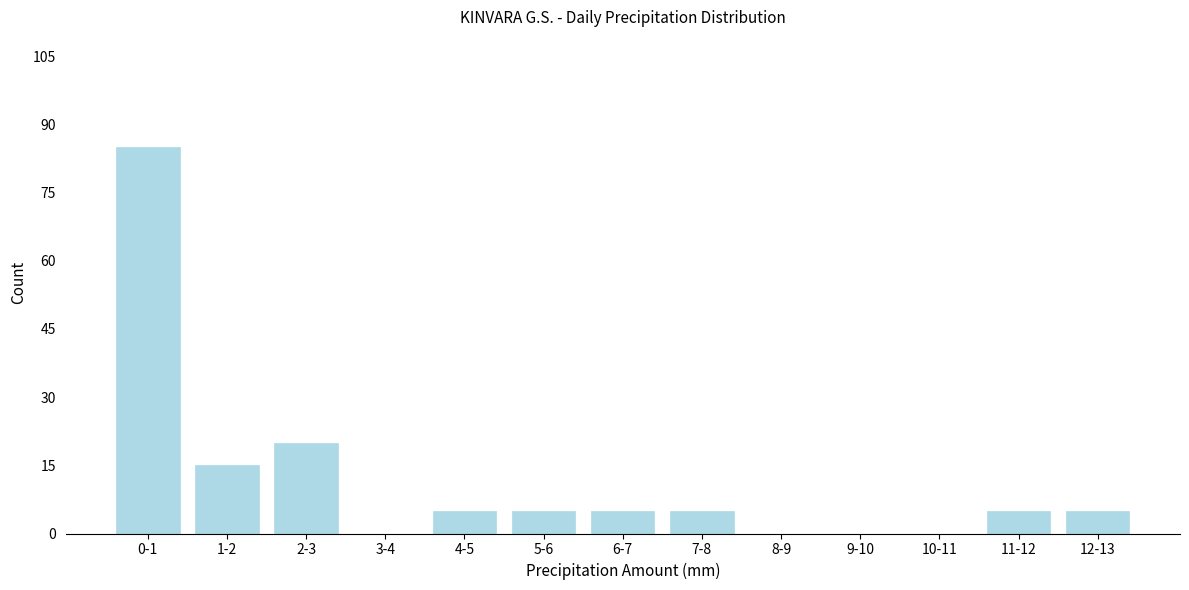

Reading right to left, list all the values displayed in this chart.

12-13=5	11-12=5	10-11=0	9-10=0	8-9=0	7-8=5	6-7=5	5-6=5	4-5=5	3-4=0	2-3=20	1-2=15	0-1=85